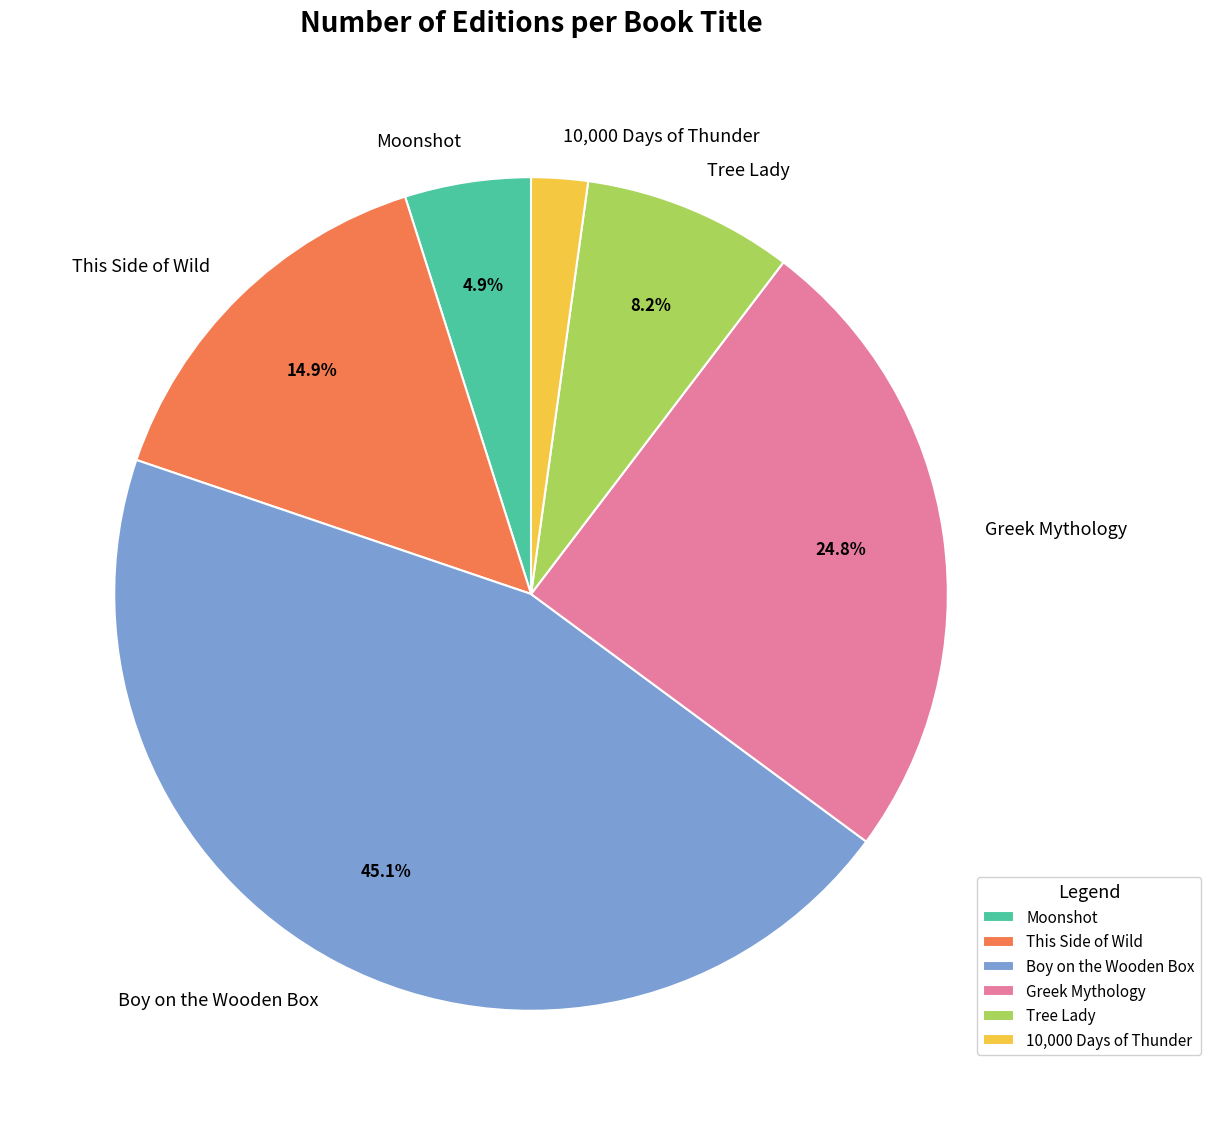

Count the number of slices in the pie.

6